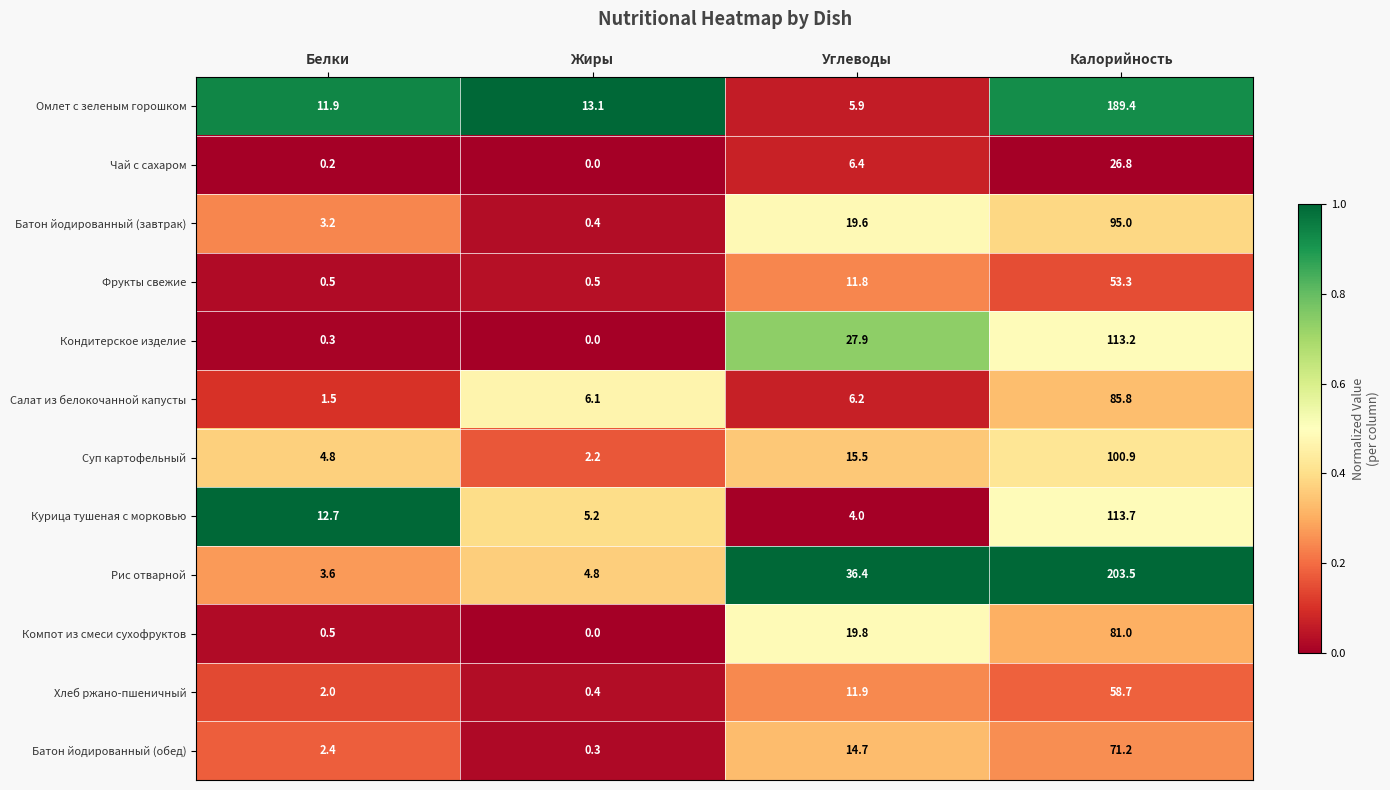

Which category has the lowest value across all series?

Жиры